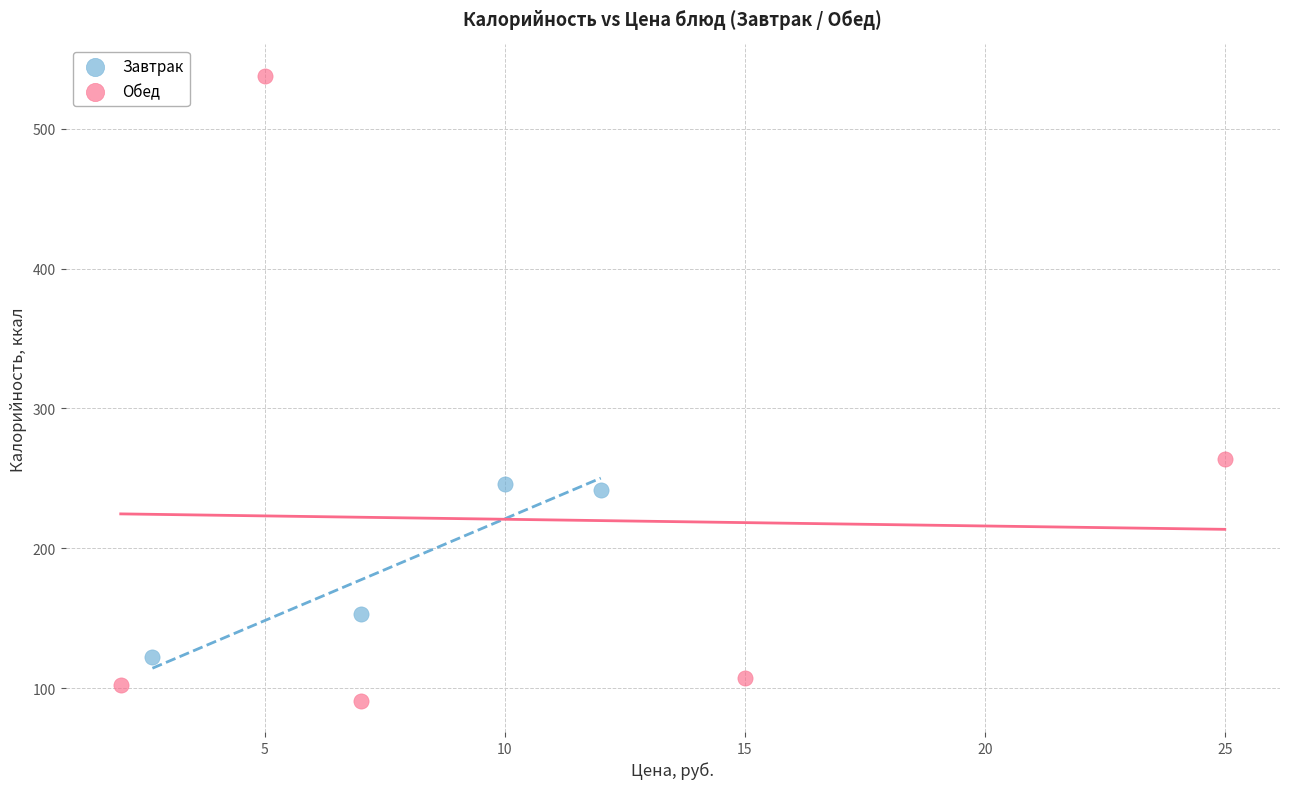

Which series contains the lowest Y value?

Обед